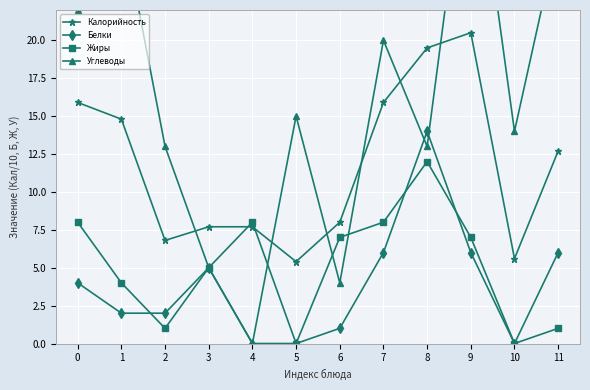

How many lines are shown in the chart?

4